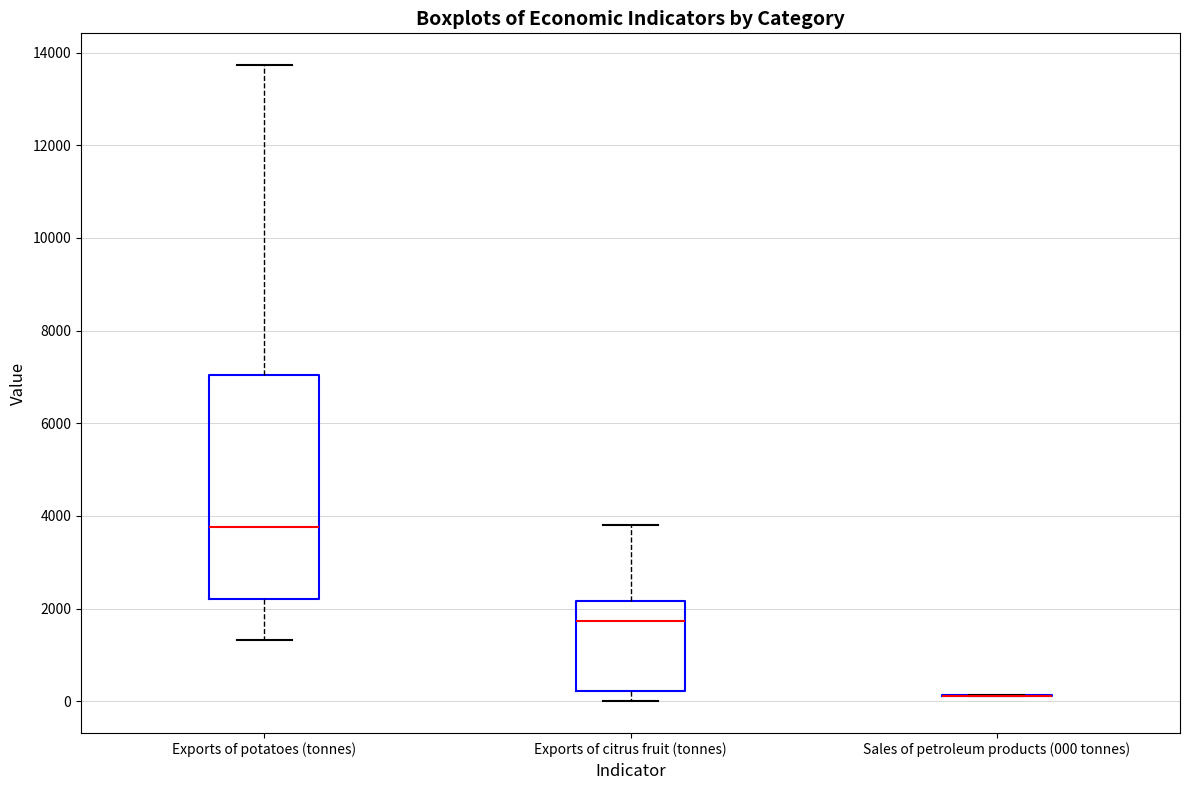

Reading left to right, read every box against the y-axis: the position of its median line, the range the box covers, and the ends of its whiskers. The values are not printed on the chart, so give them approximately, as read against the axis.

Exports of potatoes (tonnes): median 3800, box 2200 to 7000, whiskers 1400 to 13800
Exports of citrus fruit (tonnes): median 1800, box 200 to 2200, whiskers 0 to 3800
Sales of petroleum products (000 tonnes): box collapsed to a line at 200, whiskers 200 to 200